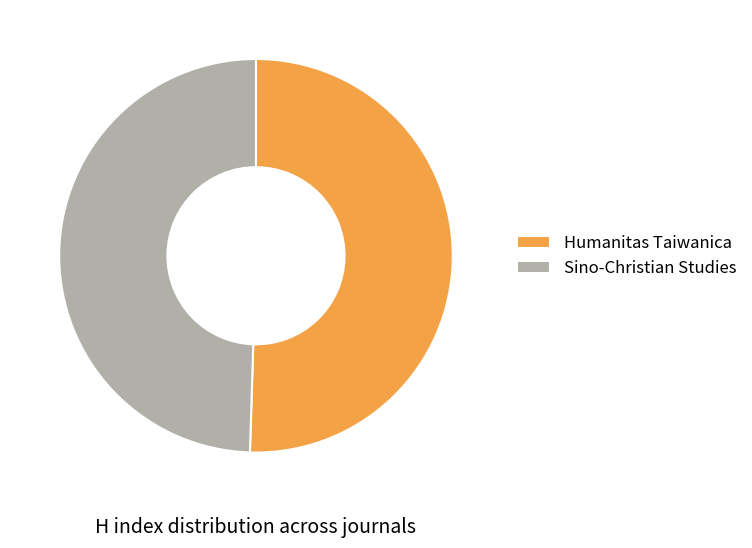

The Humanitas Taiwanica slice represents 59% of the pie. True or false?

False